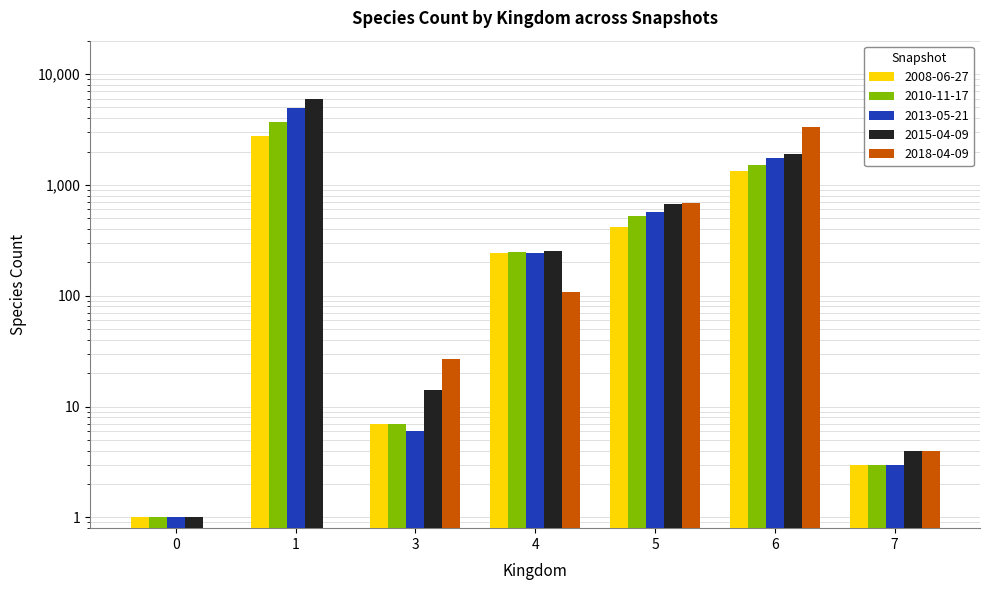

What is the difference between the maximum and minimum values in the 2018-04-09 series?

3348.5